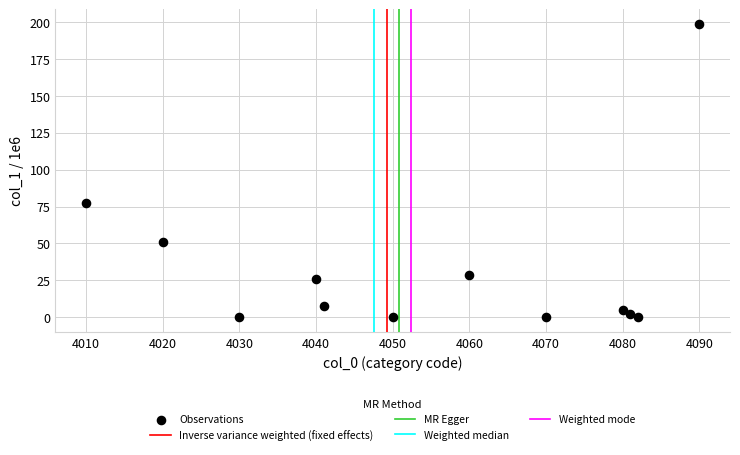

What is the range of Y values (max minus min)?

198.5